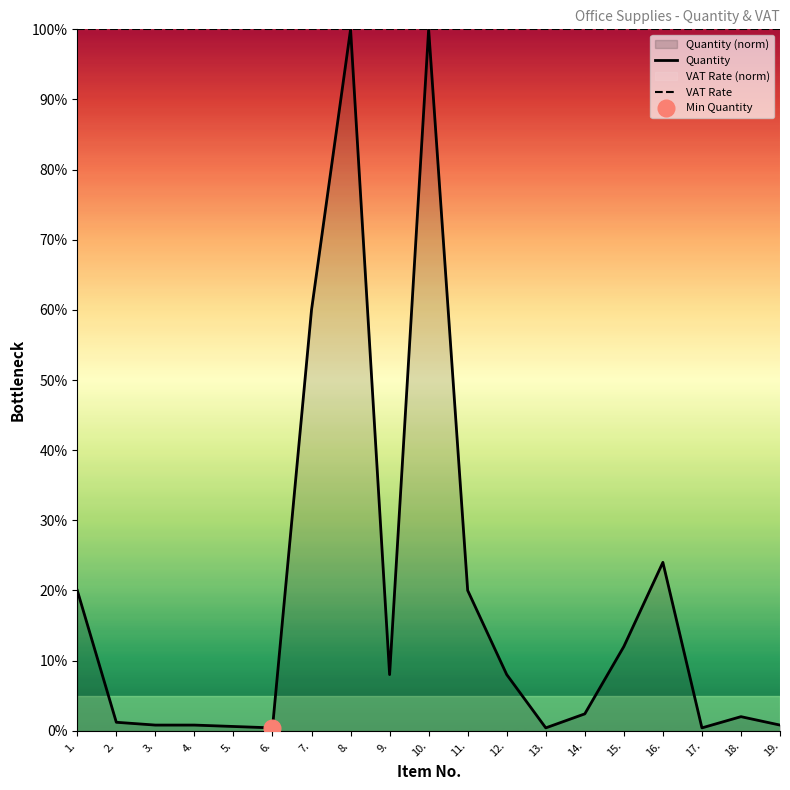

True or false: VAT Rate has a value of 100.0 at 5..

True